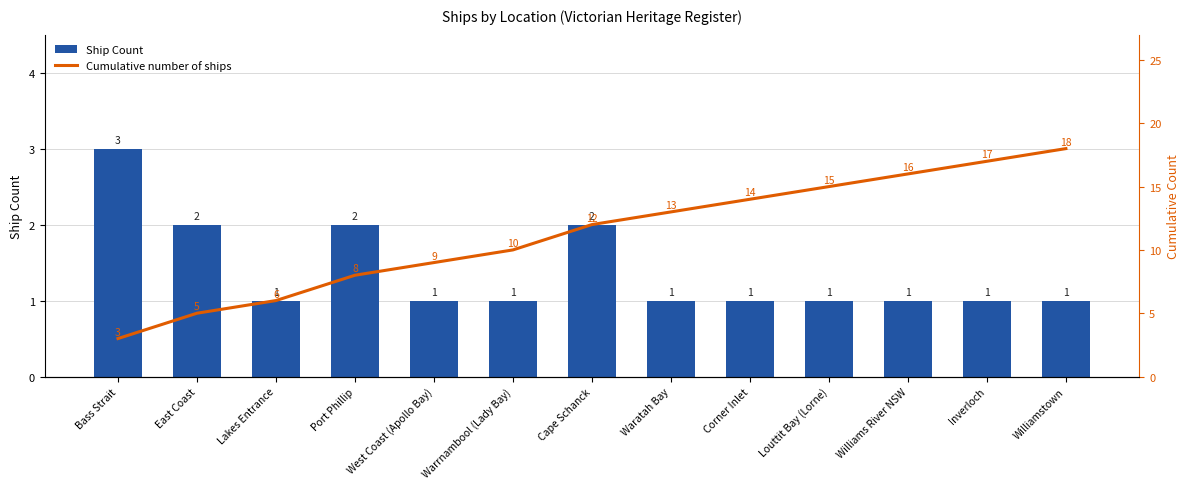

At which category is the sum across all series the highest?

Williamstown